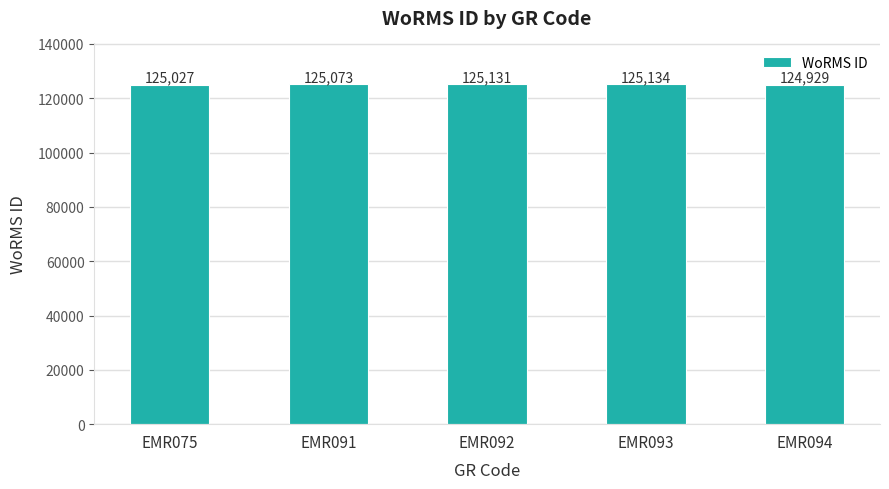

Is it true that the value at EMR092 is 185503?

False